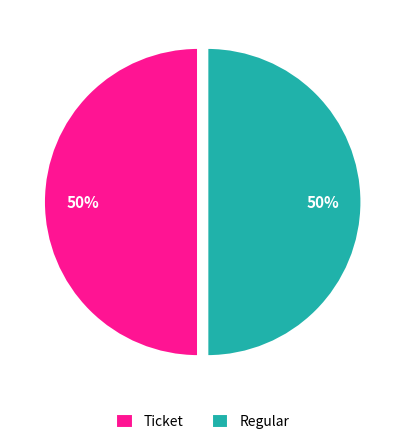

What percentage is the Regular slice, to the nearest percent?

50%